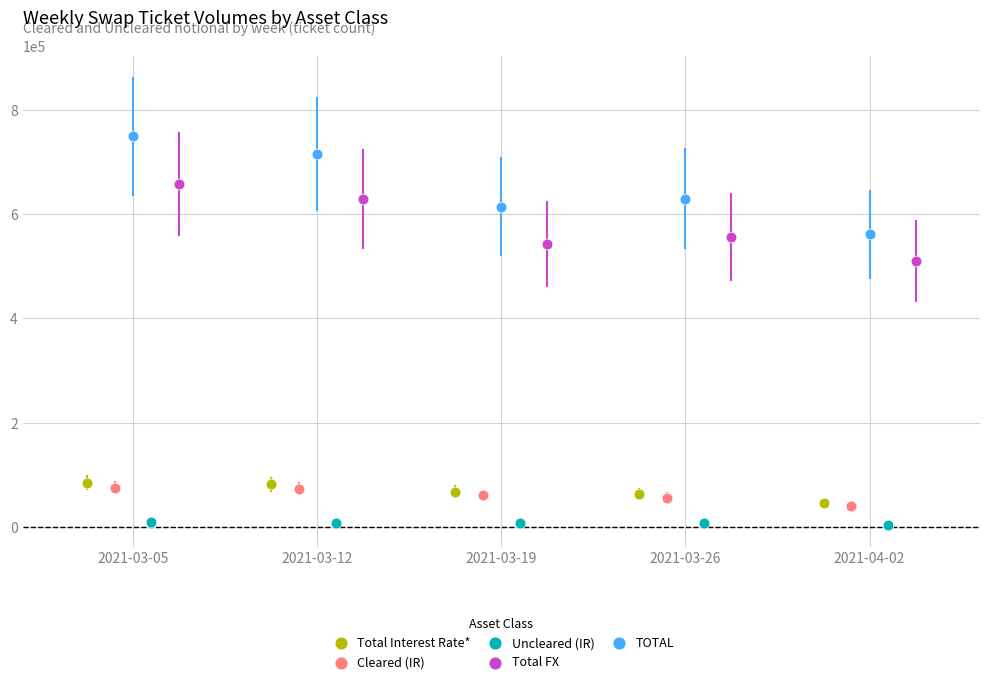

Which series contains the highest Y value?

TOTAL